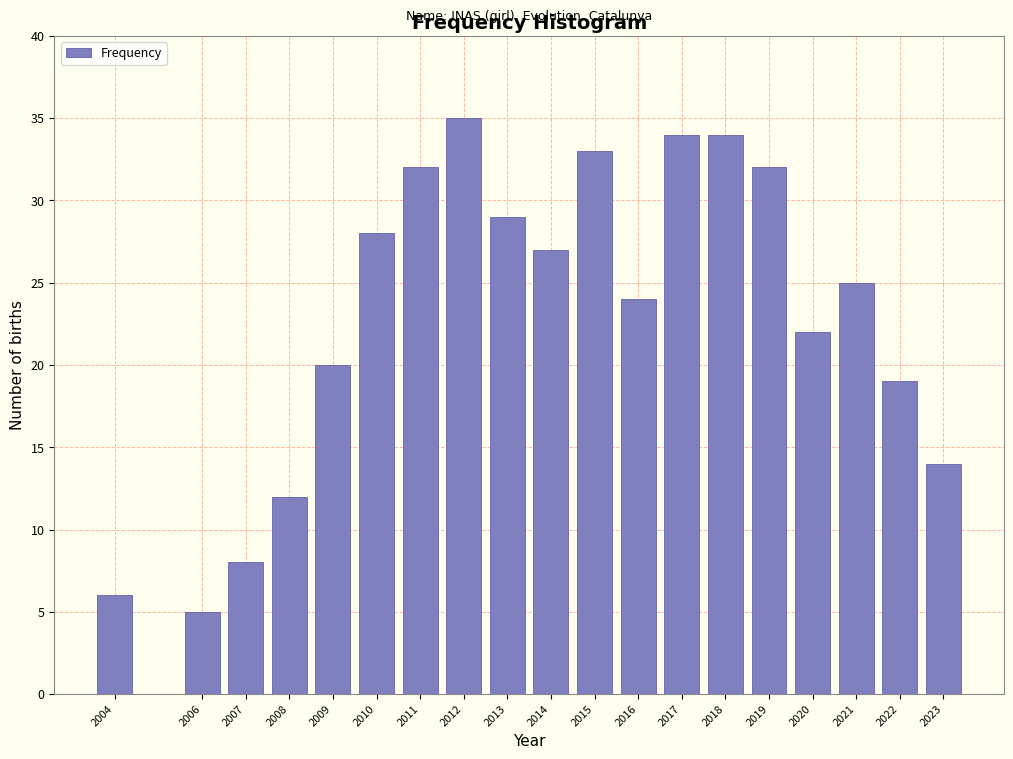

Reading right to left, extract all data points from this chart.

14	19	25	22	32	34	34	24	33	27	29	35	32	28	20	12	8	5	6